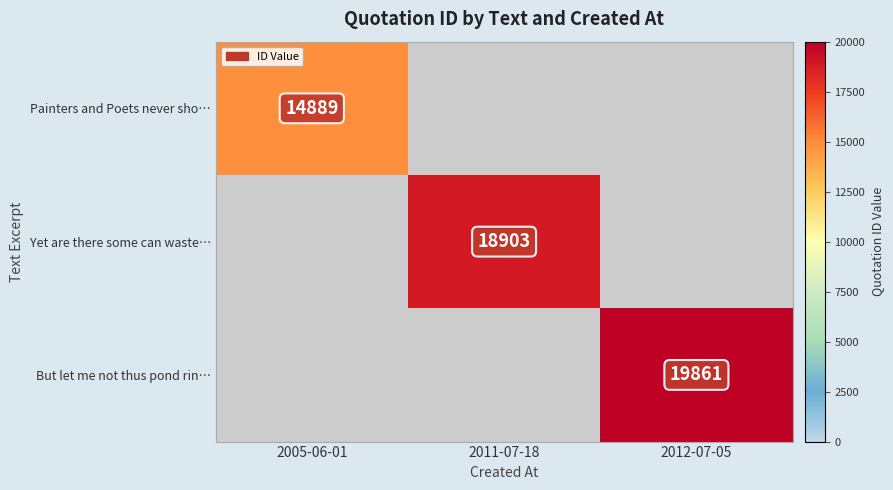

The Yet are there some can waste… series shows 33931 at 2011-07-18. True or false?

False